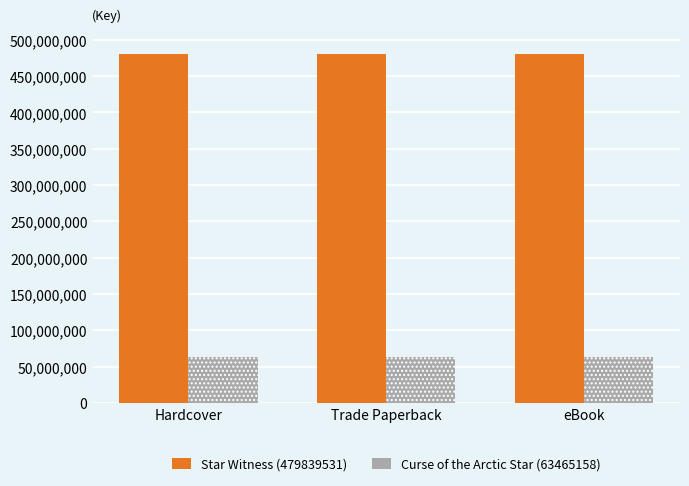

What is the value of the Star Witness (479839531) bar at the 2nd from the left?

479839531